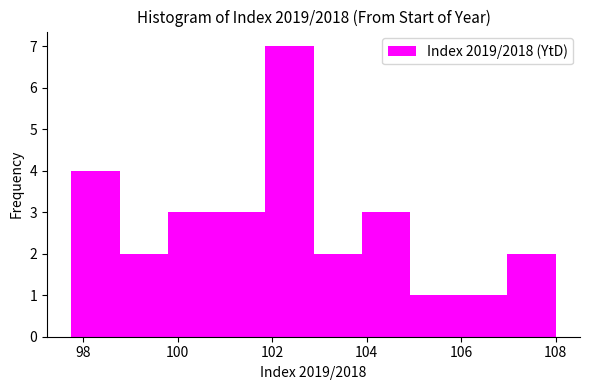

What is the height of the bar covering 102.8 to 104.0 on the x-axis? Neither the bar edges nor the heights are printed on the chart, so give them approximately, as read against the axes.

2